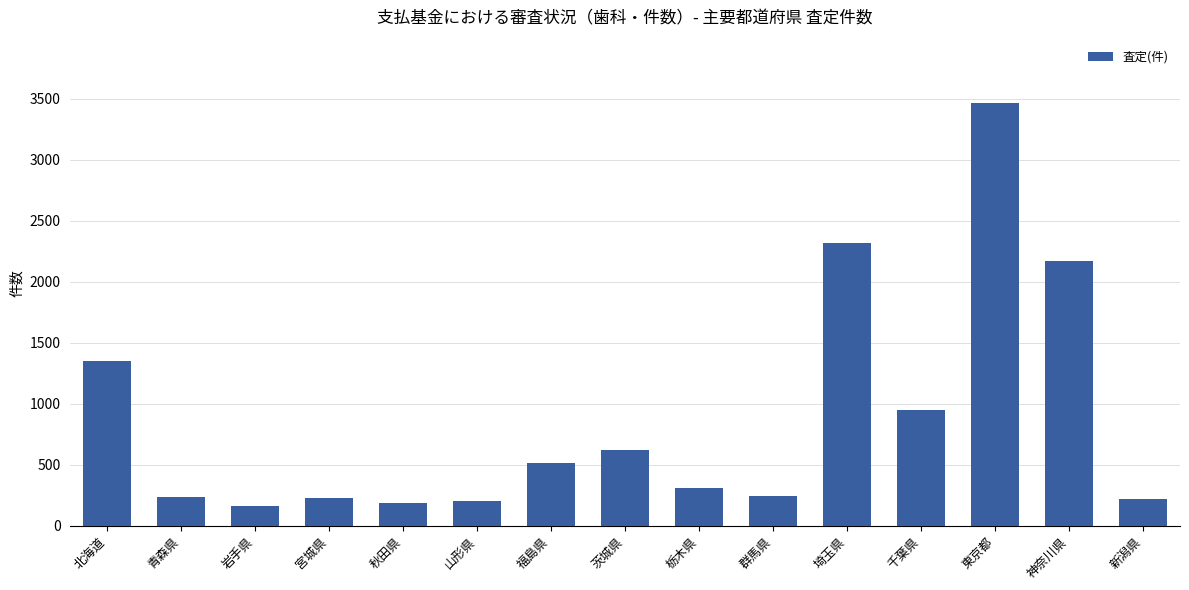

How many categories are shown in the chart?

15